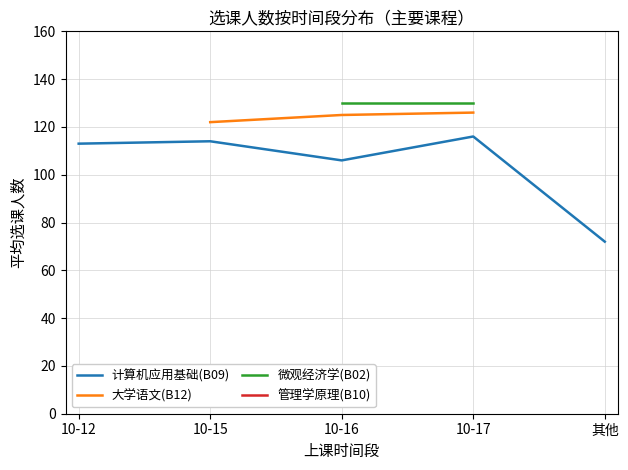

What are all the series names shown in the legend?

计算机应用基础(B09), 大学语文(B12), 微观经济学(B02), 管理学原理(B10)